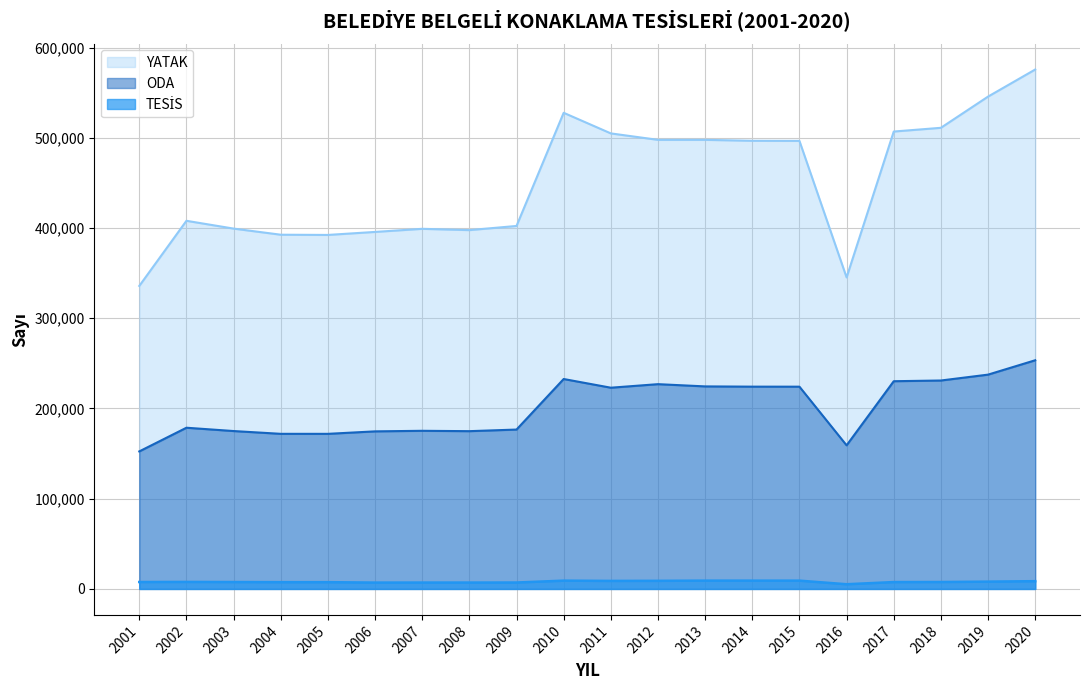

Which series changed the most between 2001 and 2017?

YATAK